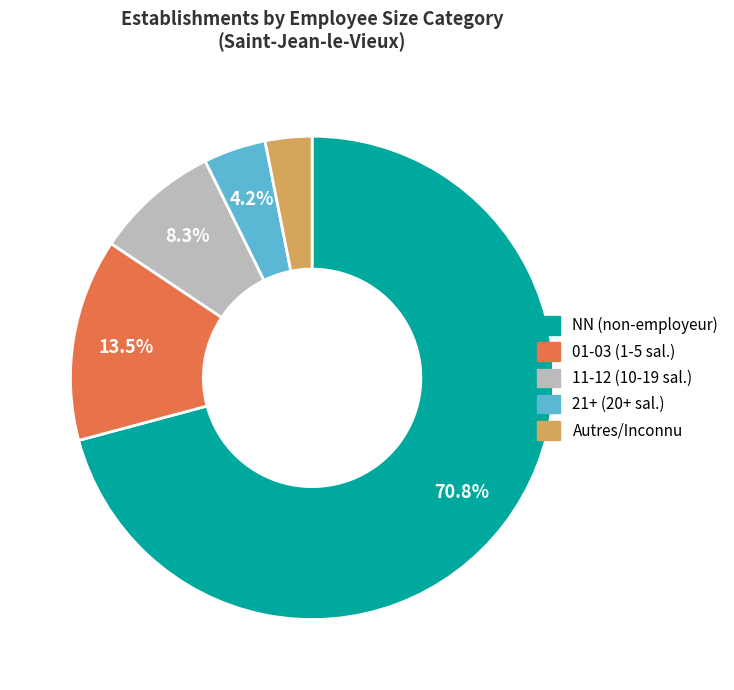

Is there any slice that represents more than half of the pie?

Yes